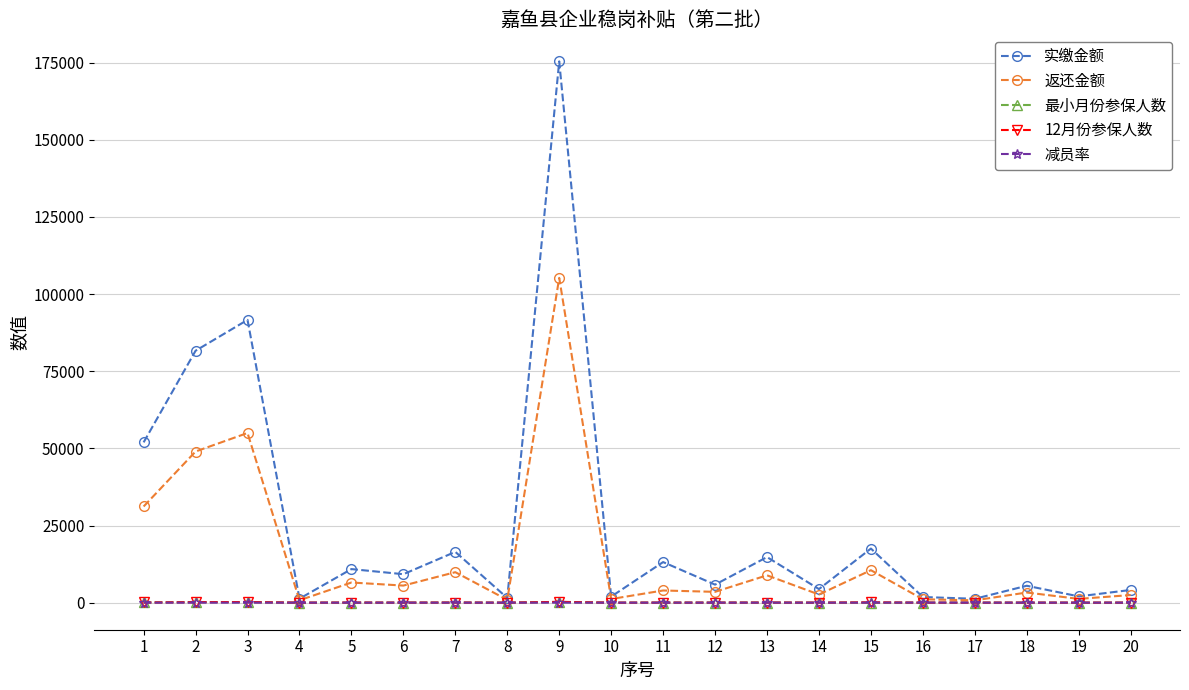

How many intersections are there between 减员率 and 12月份参保人数?

2